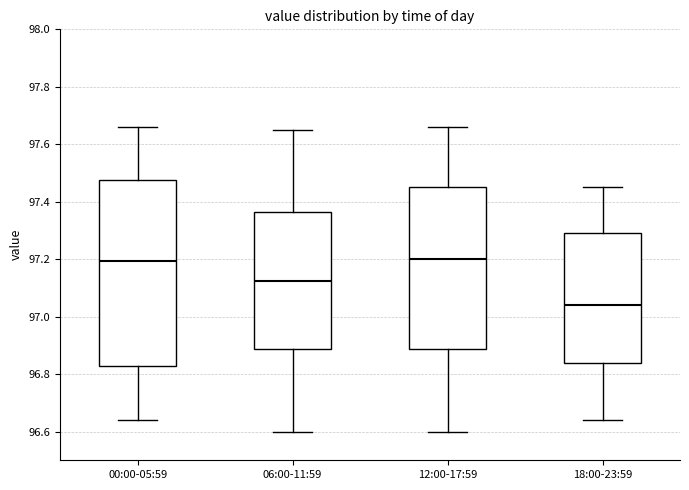

Reading left to right, read every box against the y-axis: the position of its median line, the range the box covers, and the ends of its whiskers. The values are not printed on the chart, so give them approximately, as read against the axis.

00:00-05:59: median 97.20, box 96.82 to 97.48, whiskers 96.64 to 97.66
06:00-11:59: median 97.12, box 96.88 to 97.36, whiskers 96.60 to 97.66
12:00-17:59: median 97.20, box 96.88 to 97.46, whiskers 96.60 to 97.66
18:00-23:59: median 97.04, box 96.84 to 97.30, whiskers 96.64 to 97.46